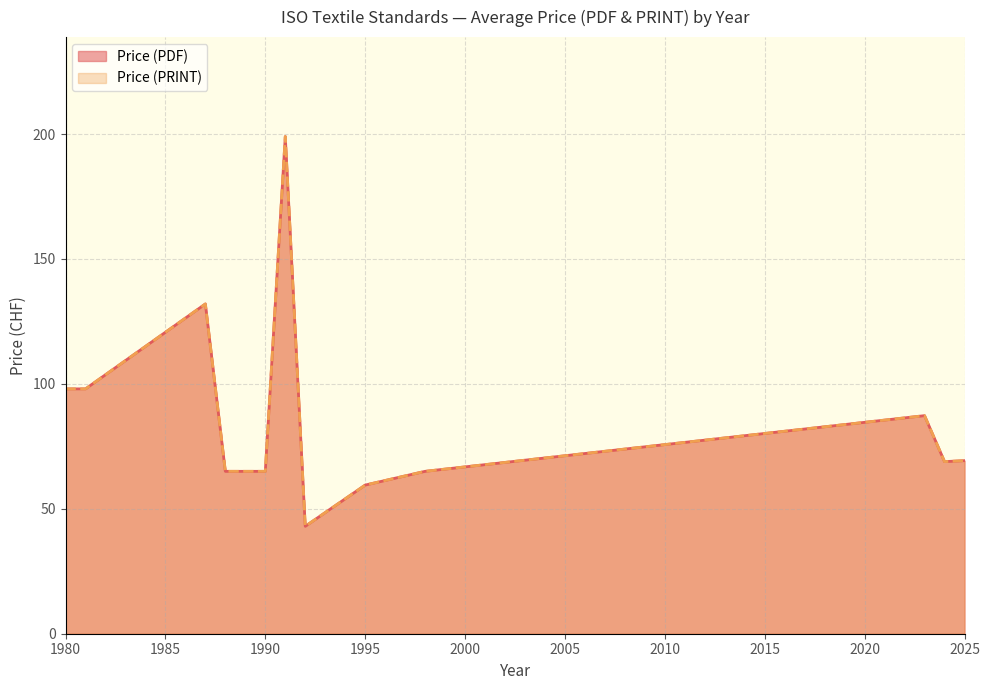

Which series has the largest range (max minus min)?

Price (PDF)